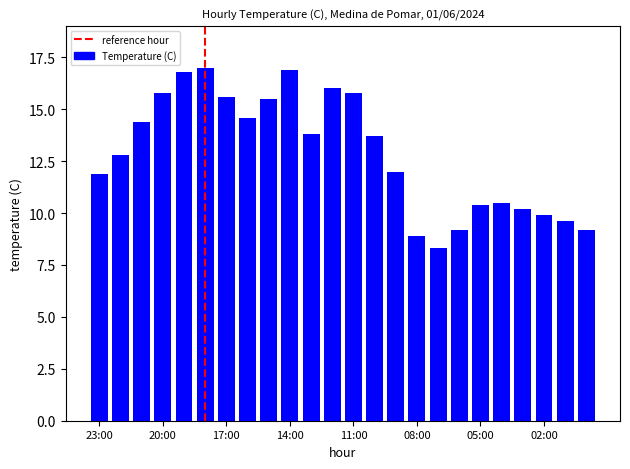

What is the value of the 10th bar from the left?

16.9